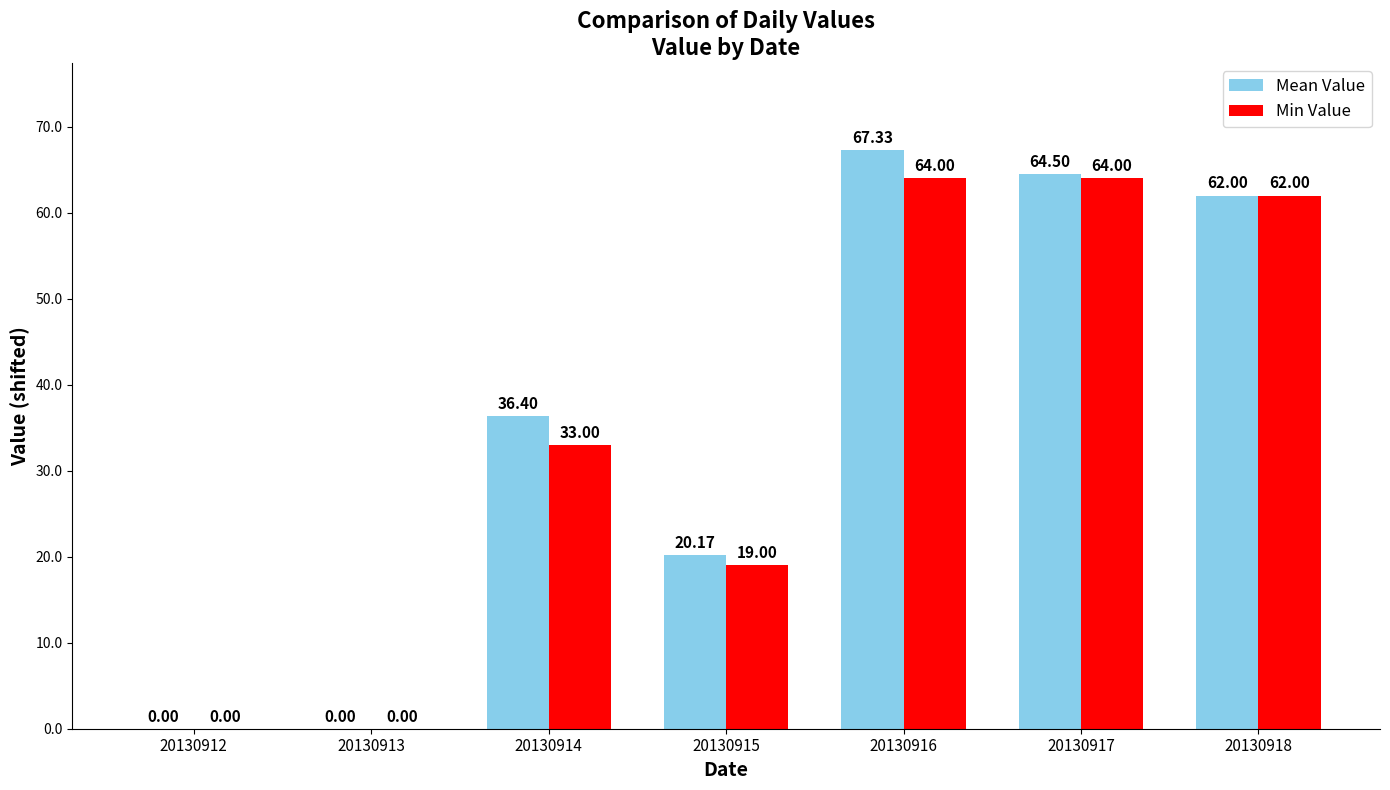

Is the value of Mean Value at 20130918 greater than the value of Min Value at 20130912?

Yes